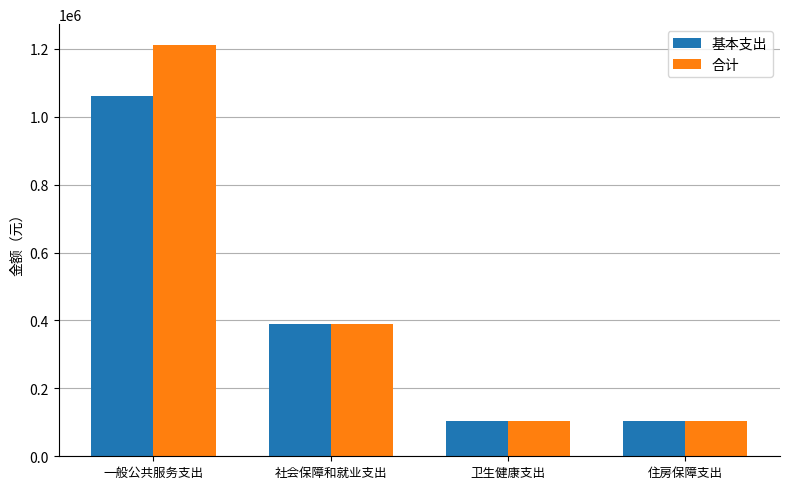

Which series has the largest total across all categories?

合计